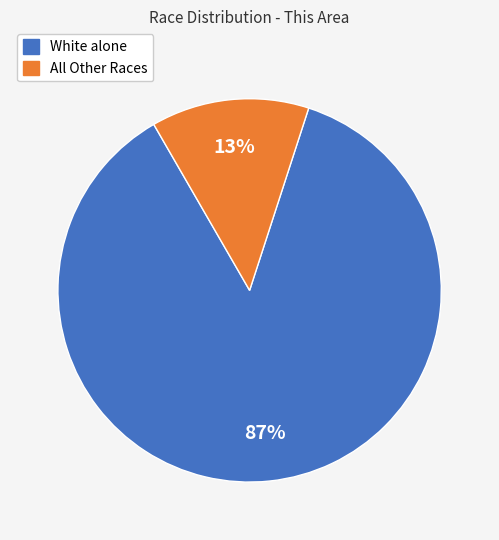

To the nearest percent, what is the average slice percentage?

50%